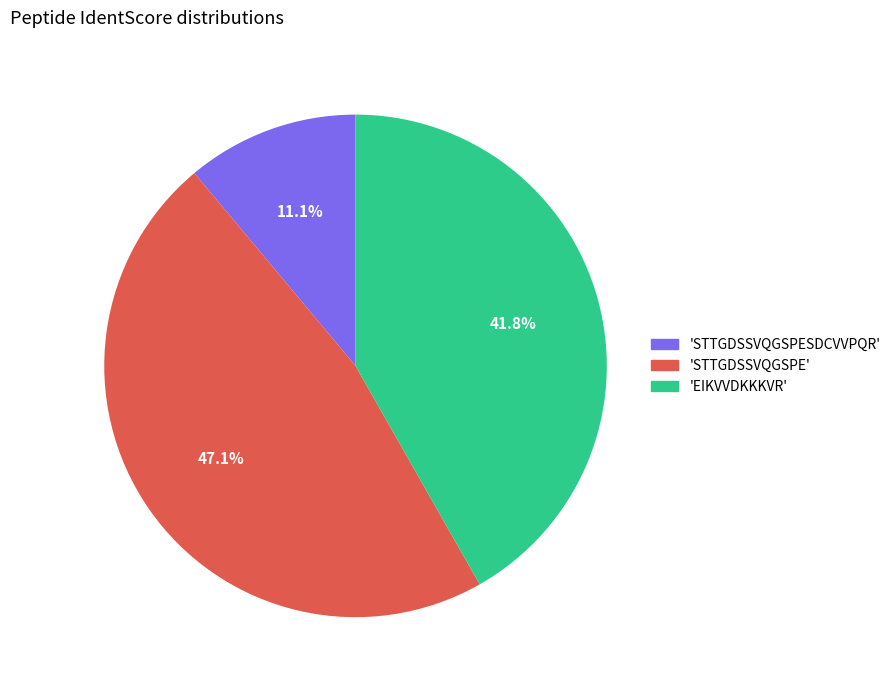

To the nearest percent, what is the average slice percentage?

33%